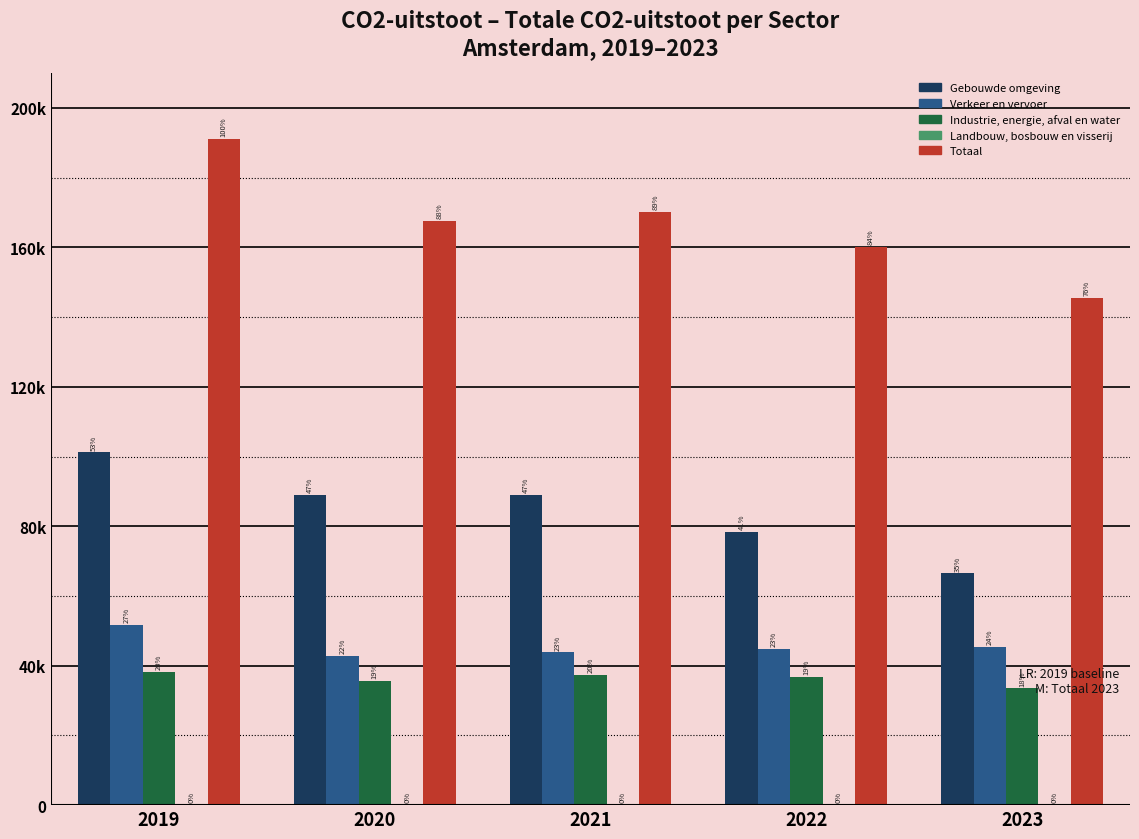

List the series in order of their peak value, lowest first.

Landbouw, bosbouw en visserij, Industrie, energie, afval en water, Verkeer en vervoer, Gebouwde omgeving, Totaal